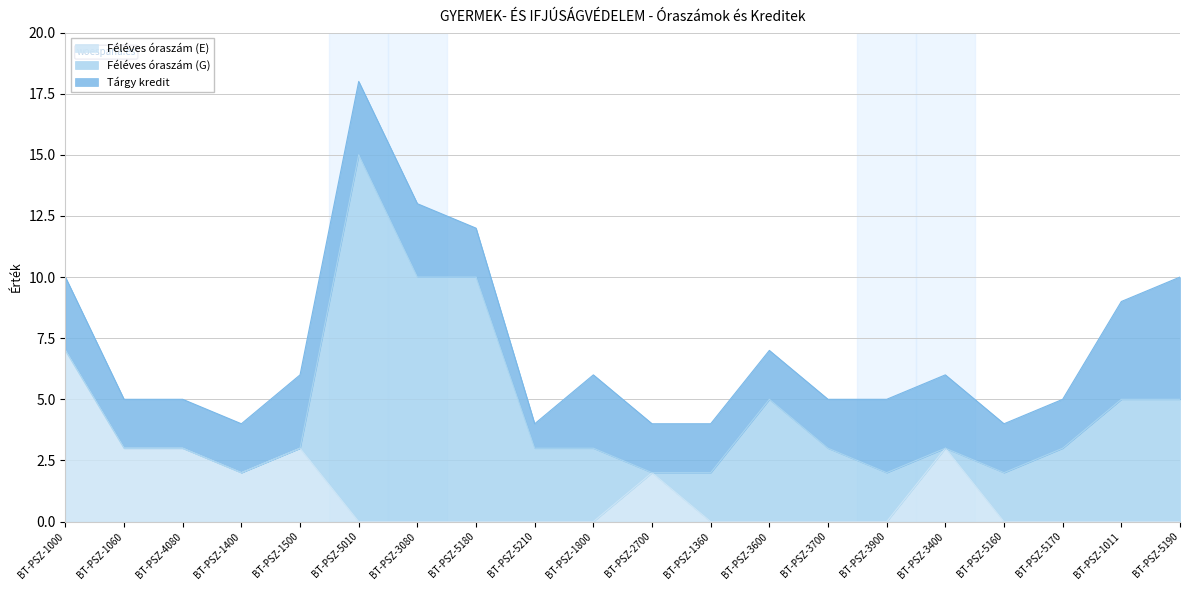

Reading left to right, what are all the values shown in this chart?

Féléves óraszám (E): BT-PSZ-1000=7	BT-PSZ-1060=3	BT-PSZ-4080=3	BT-PSZ-1400=2	BT-PSZ-1500=3	BT-PSZ-5010=0	BT-PSZ-3080=0	BT-PSZ-5180=0	BT-PSZ-5210=0	BT-PSZ-1800=0	BT-PSZ-2700=2	BT-PSZ-1360=0	BT-PSZ-3600=0	BT-PSZ-3700=0	BT-PSZ-3900=0	BT-PSZ-3400=3	BT-PSZ-5160=0	BT-PSZ-5170=0	BT-PSZ-1011=0	BT-PSZ-5190=0
Féléves óraszám (G): BT-PSZ-1000=0	BT-PSZ-1060=0	BT-PSZ-4080=0	BT-PSZ-1400=0	BT-PSZ-1500=0	BT-PSZ-5010=15	BT-PSZ-3080=10	BT-PSZ-5180=10	BT-PSZ-5210=3	BT-PSZ-1800=3	BT-PSZ-2700=0	BT-PSZ-1360=2	BT-PSZ-3600=5	BT-PSZ-3700=3	BT-PSZ-3900=2	BT-PSZ-3400=0	BT-PSZ-5160=2	BT-PSZ-5170=3	BT-PSZ-1011=5	BT-PSZ-5190=5
Tárgy kredit: BT-PSZ-1000=3	BT-PSZ-1060=2	BT-PSZ-4080=2	BT-PSZ-1400=2	BT-PSZ-1500=3	BT-PSZ-5010=3	BT-PSZ-3080=3	BT-PSZ-5180=2	BT-PSZ-5210=1	BT-PSZ-1800=3	BT-PSZ-2700=2	BT-PSZ-1360=2	BT-PSZ-3600=2	BT-PSZ-3700=2	BT-PSZ-3900=3	BT-PSZ-3400=3	BT-PSZ-5160=2	BT-PSZ-5170=2	BT-PSZ-1011=4	BT-PSZ-5190=5